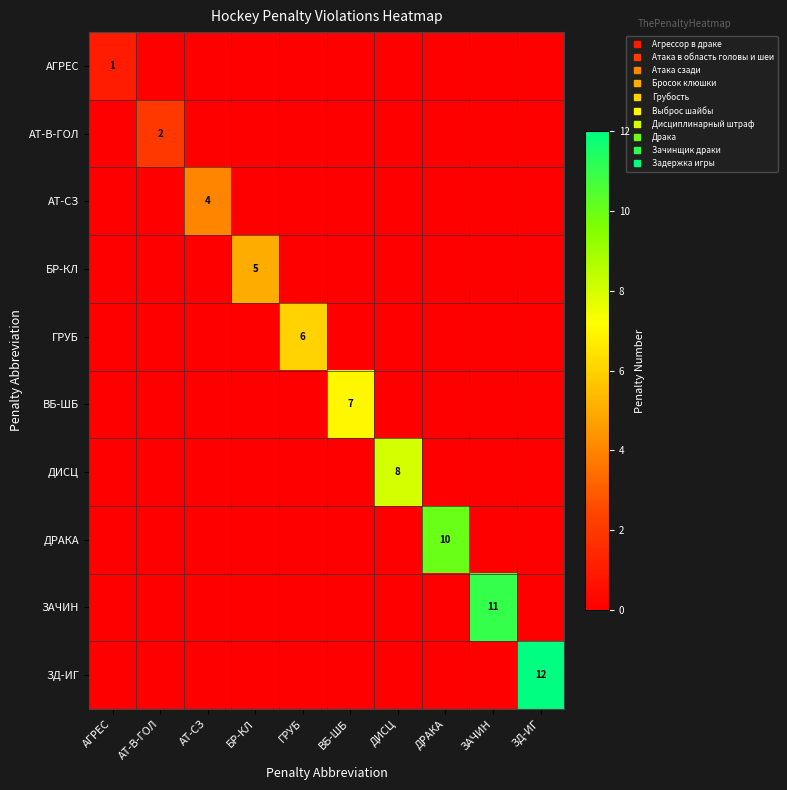

What is the maximum value for АТ-В-ГОЛ?

2